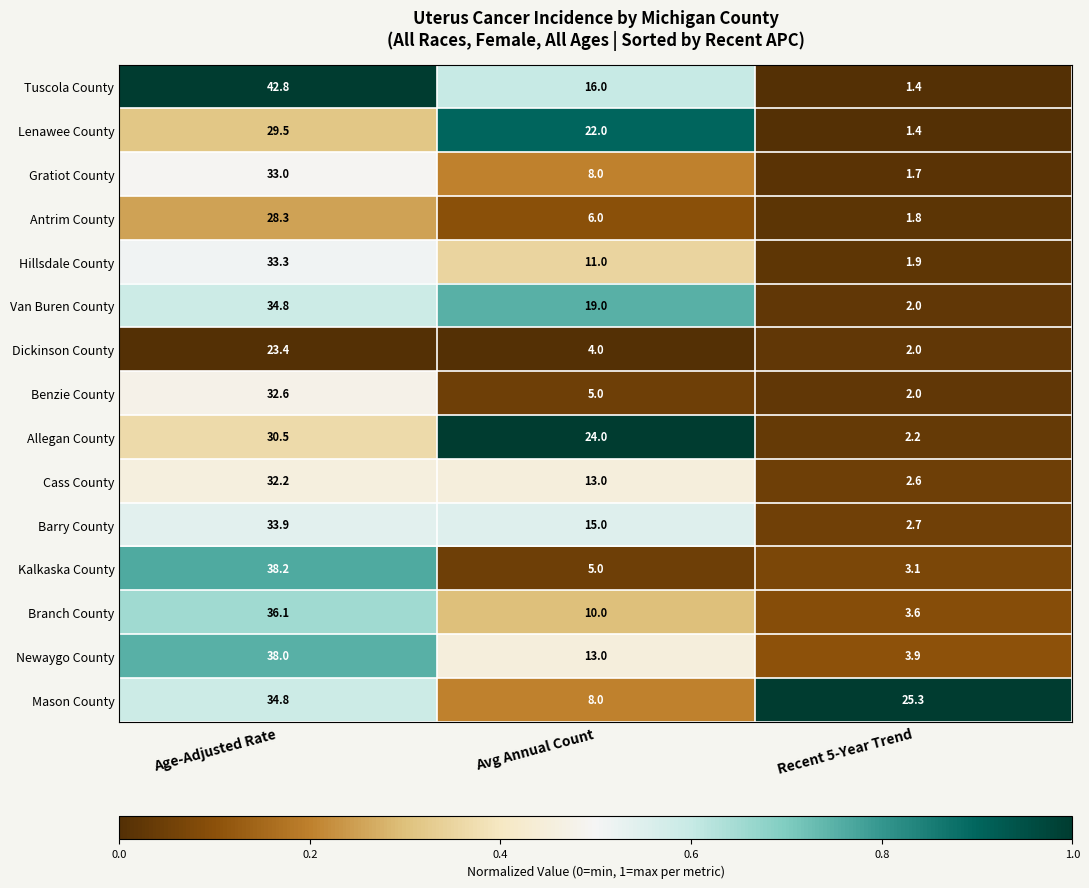

What is the difference between the maximum and second lowest values in the Gratiot County series?

25.0